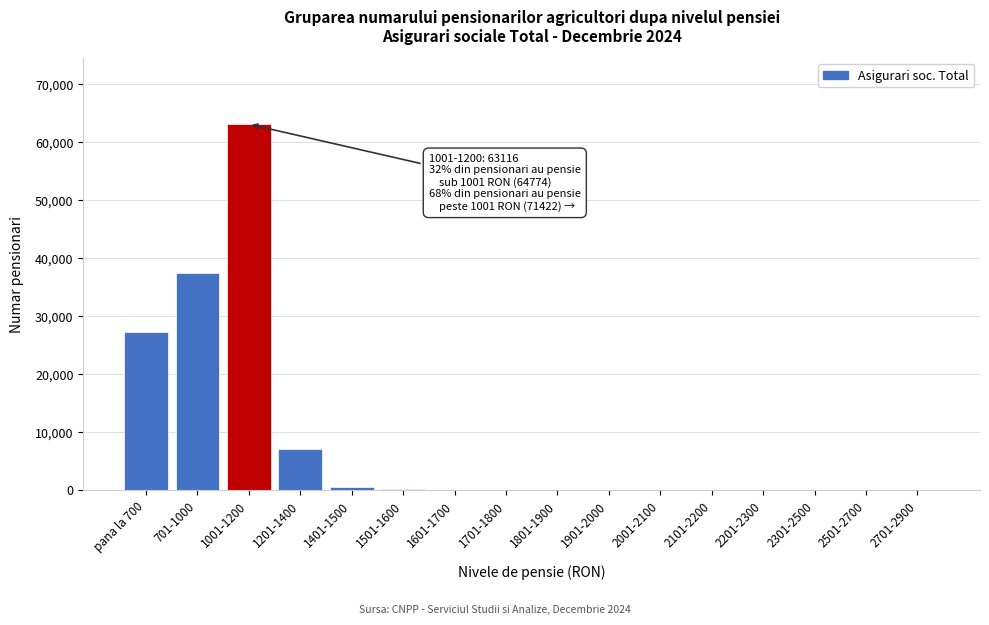

Where is the data nearest to the value 31558?

pana la 700